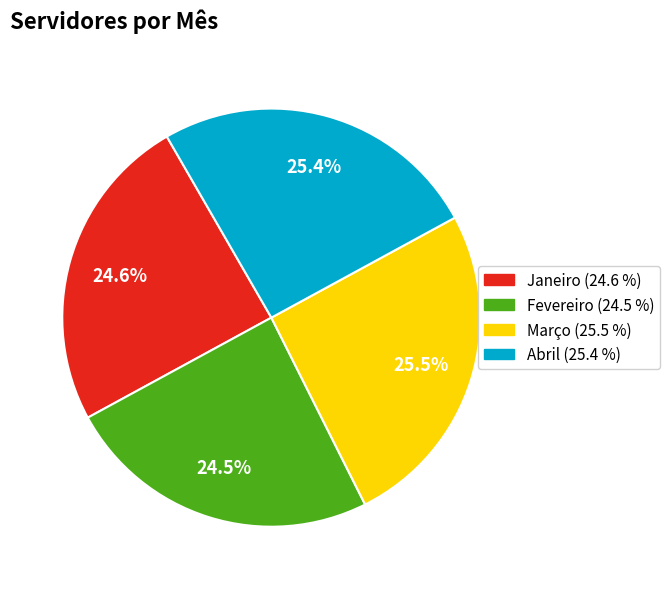

To the nearest percent, what portion does Janeiro represent?

25%